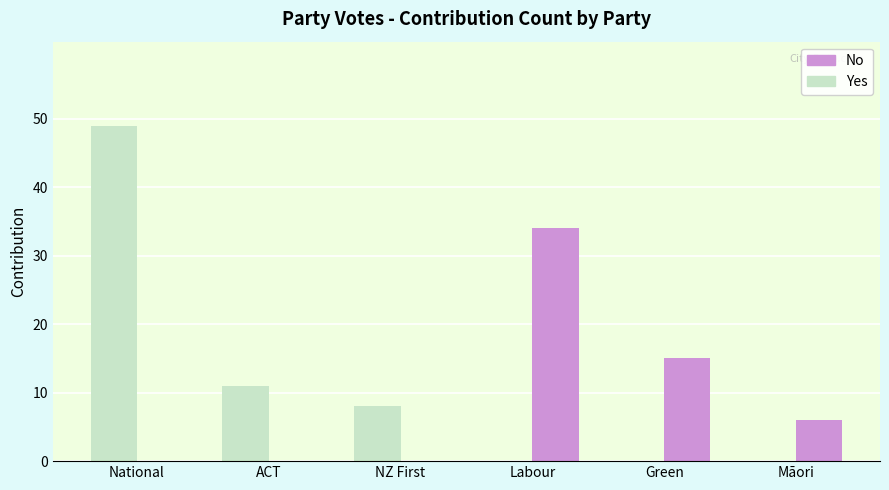

What is the total value across all series at ACT?

11